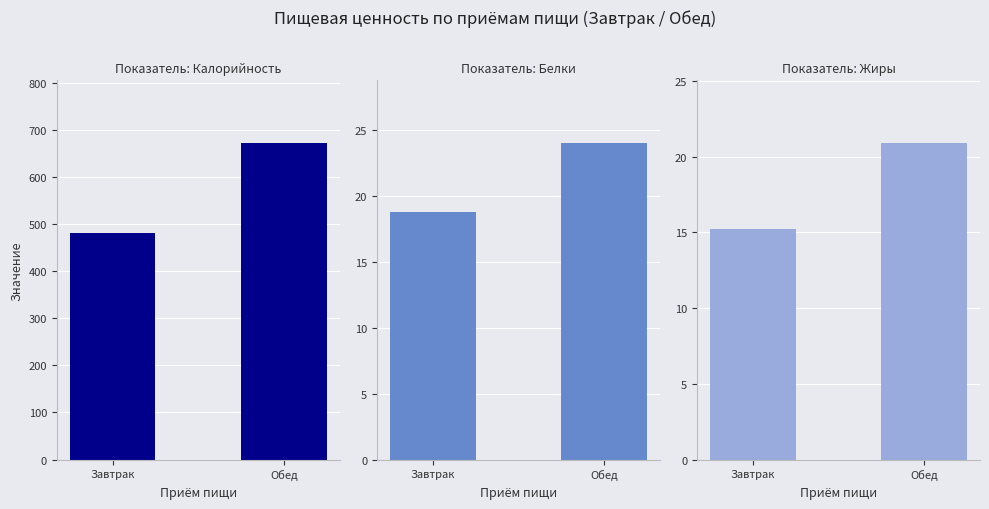

At how many categories does at least one series exceed 573?

1